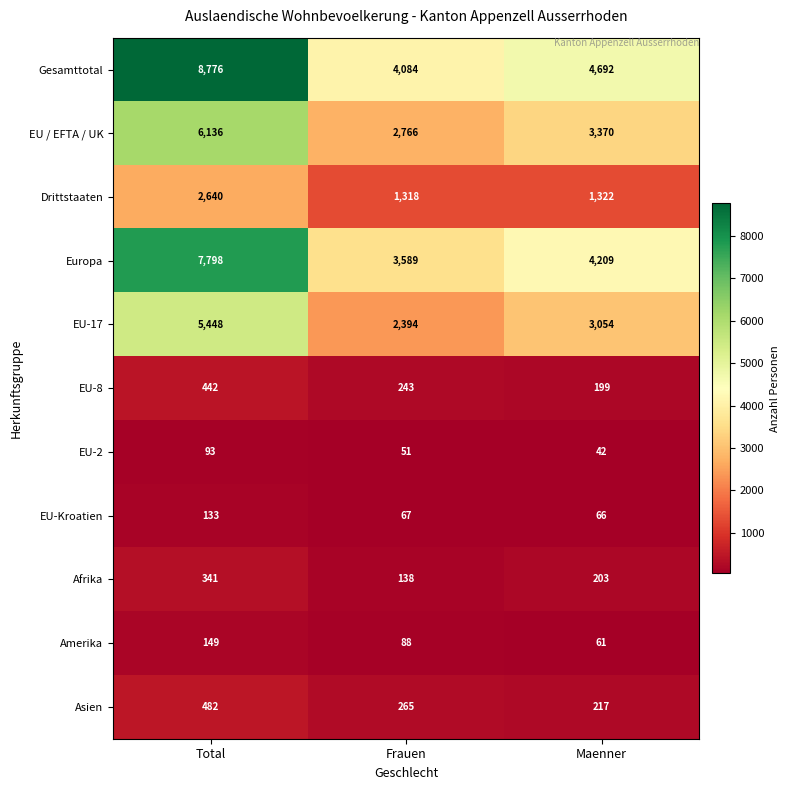

At which category is the sum across all series the highest?

Total